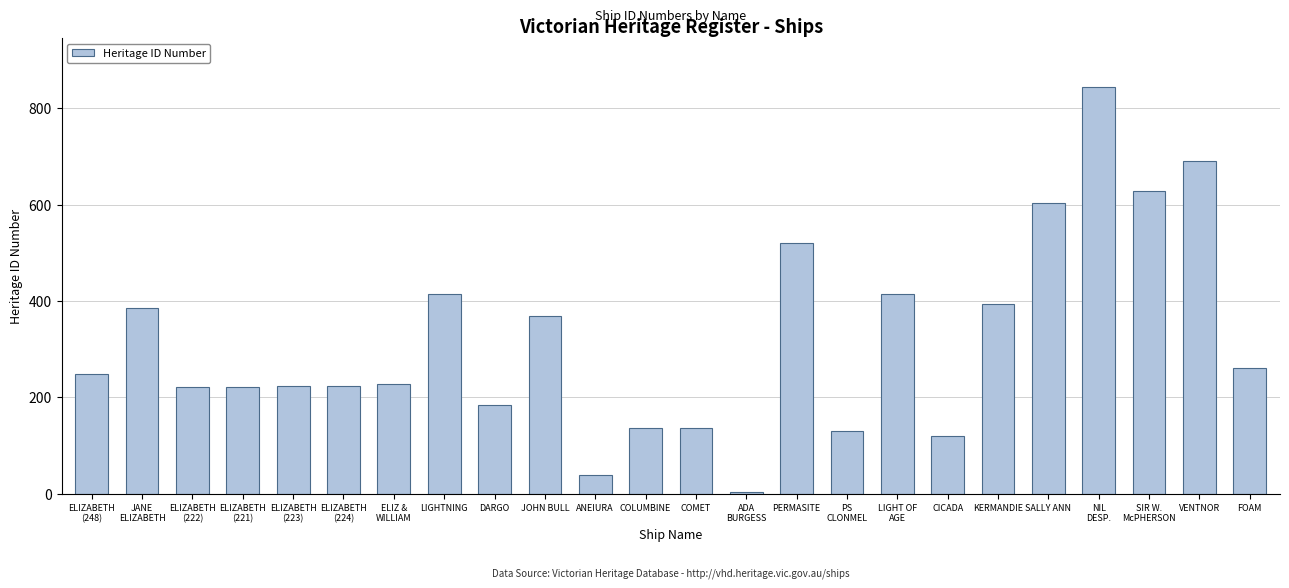

How many bars are there in total?

24